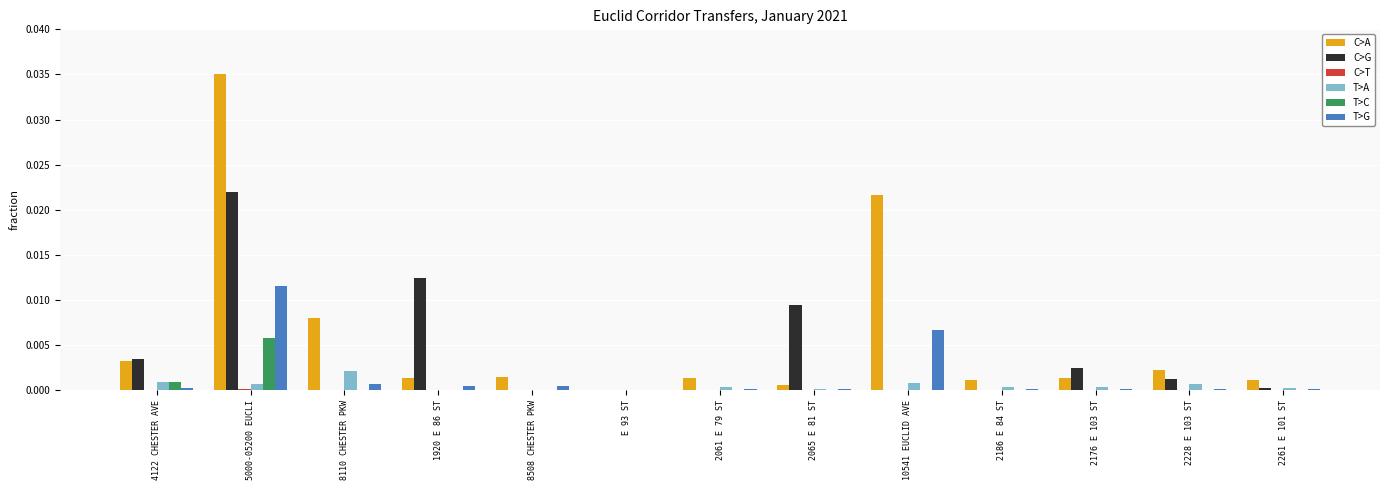

Is it true that C>A equals 0.0 at 8508 CHESTER PKW?

True